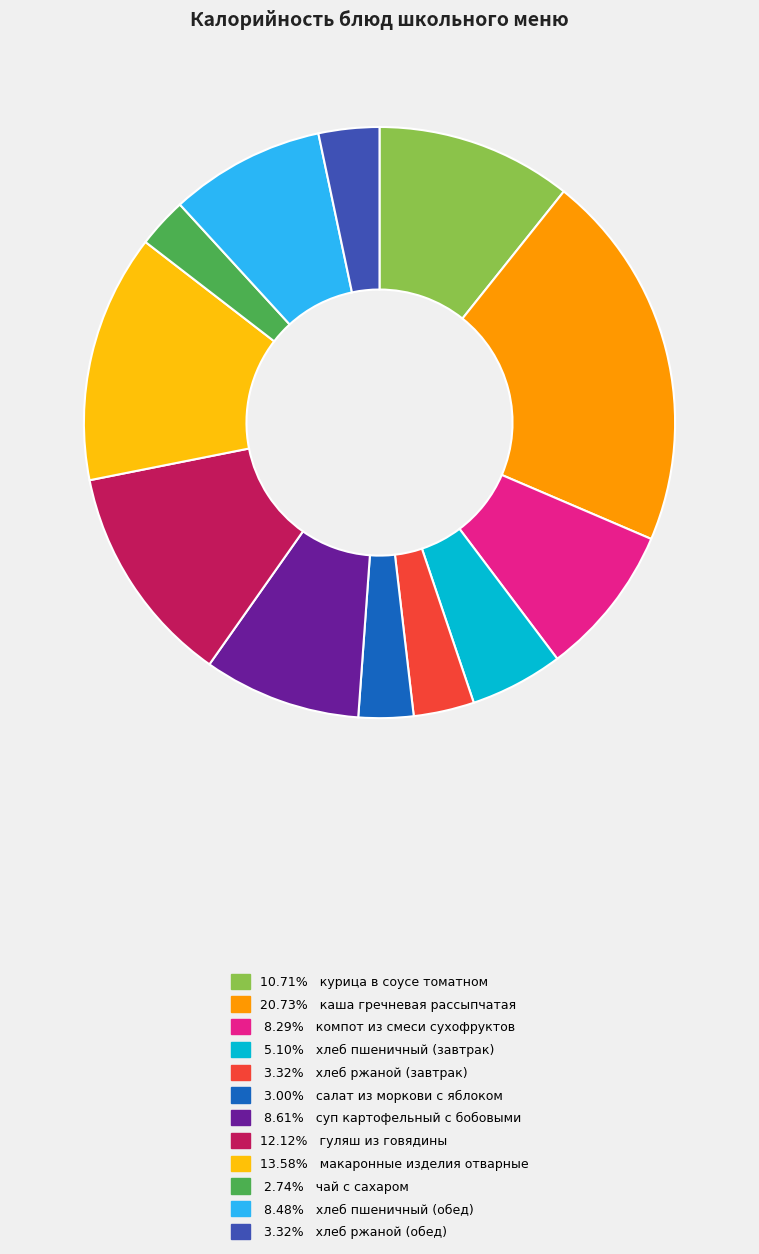

How many slices are in this pie chart?

12